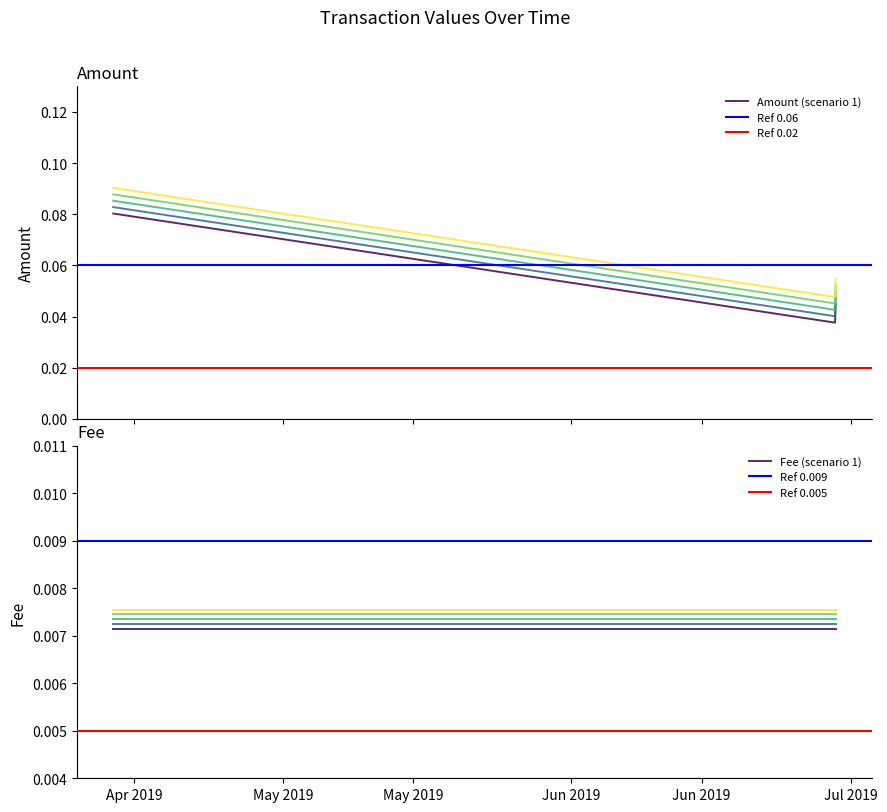

Count the Amount (scenario 1) values in the range 0 to 1.

3